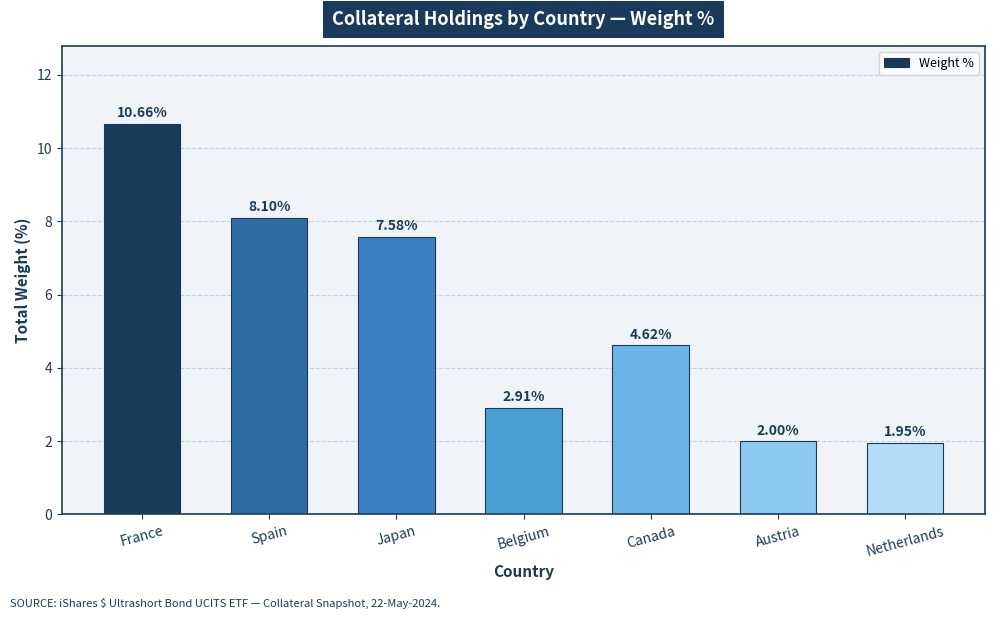

The value at Canada is 6.1. True or false?

False